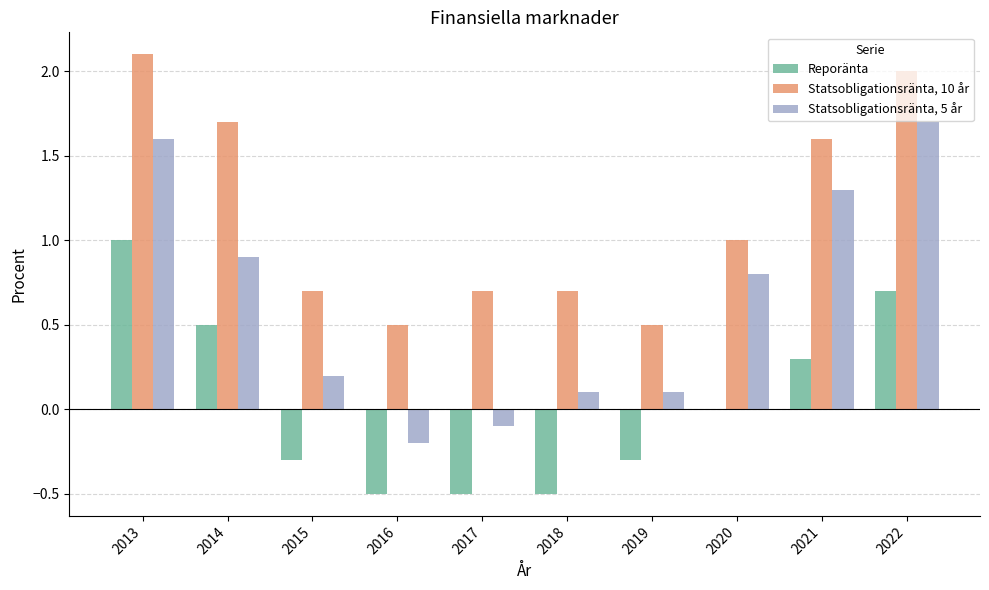

At which category is the sum across all series the highest?

2013